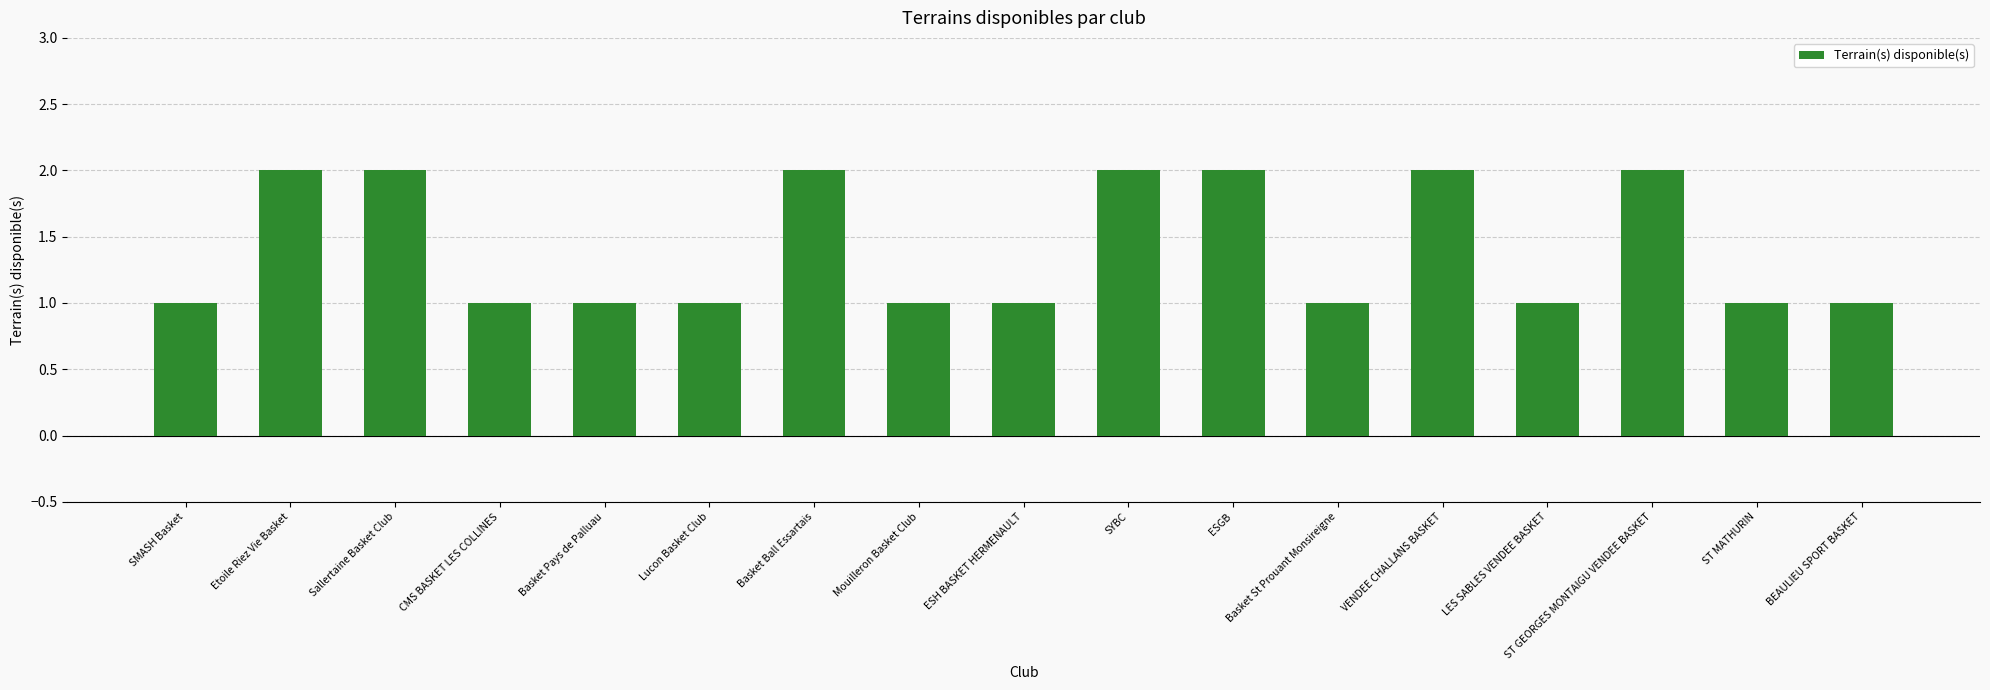

True or false: the data shows 2 at Sallertaine Basket Club.

True